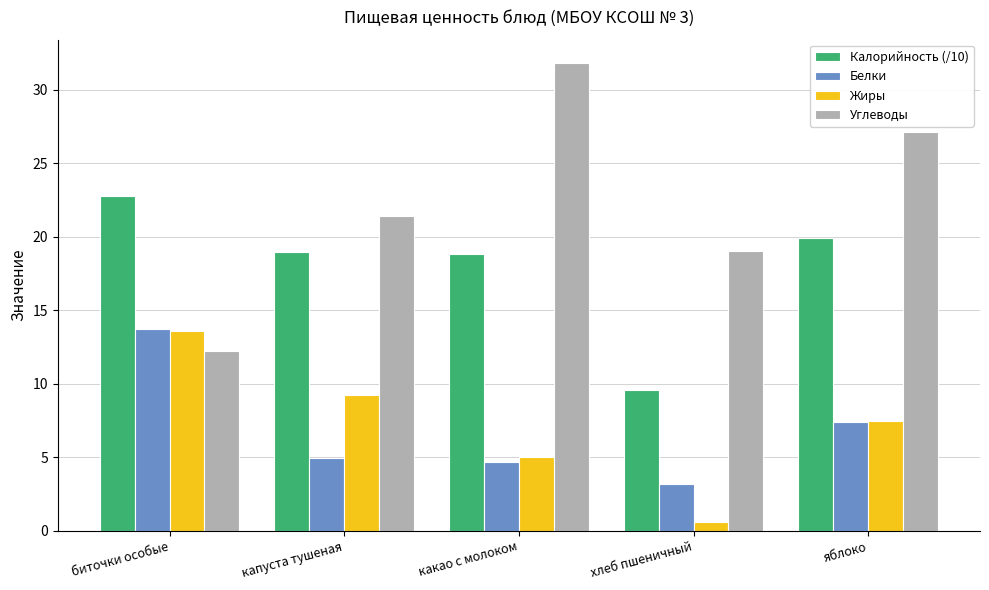

What is the approximate value of Калорийность (/10) at капуста тушеная?

18.9